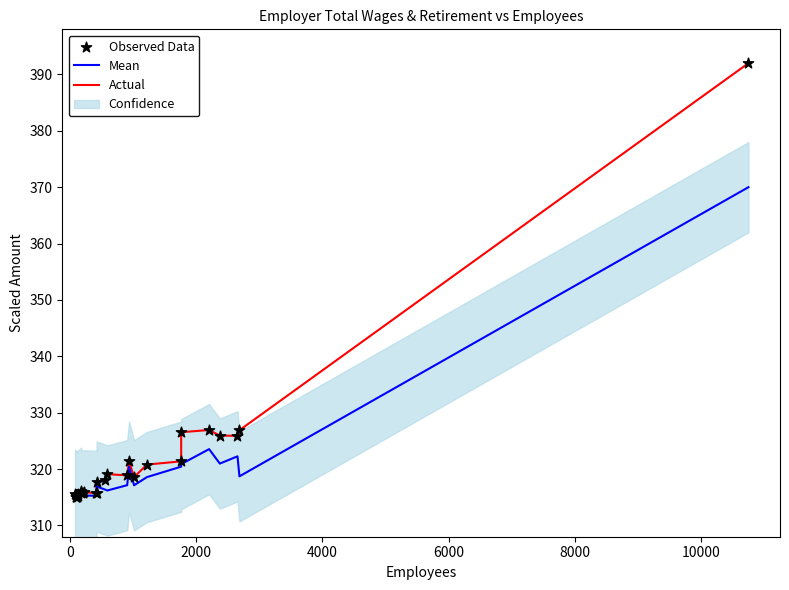

At how many categories does at least one series exceed 325?

6